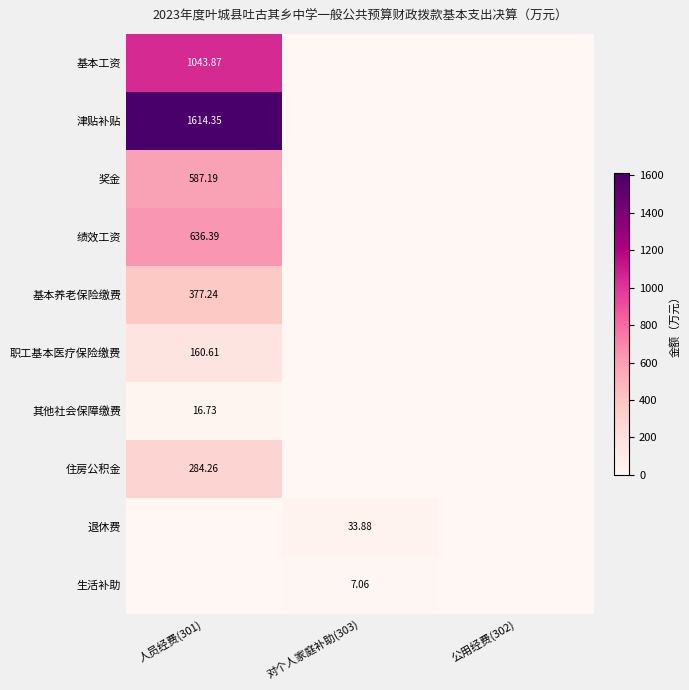

Which series has the widest spread of values?

津贴补贴